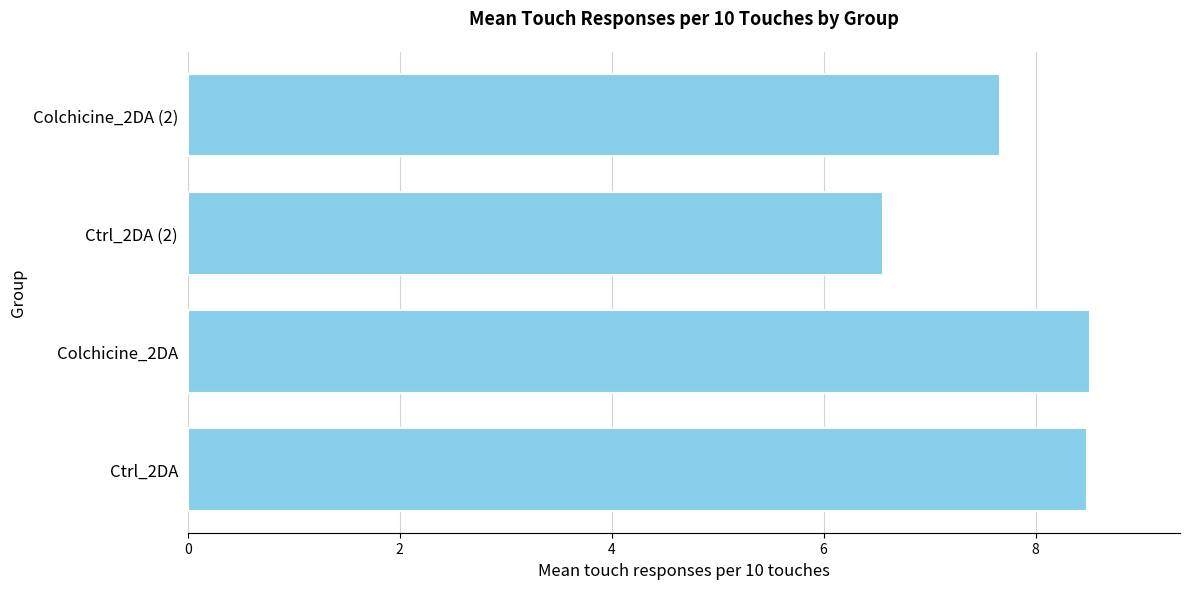

How many values are between 7 and 8?

1